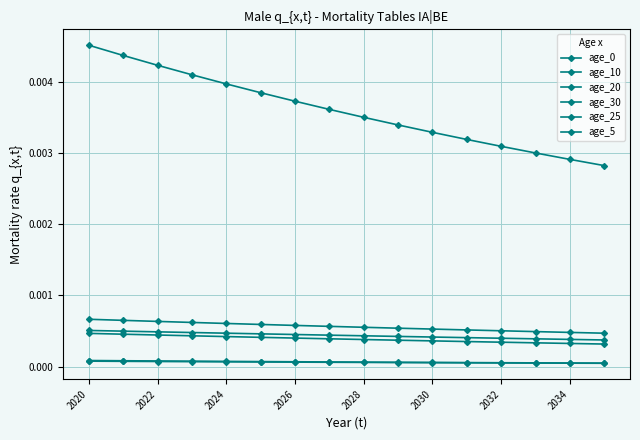

Count the age_0 values in the range 0 to 1.

16